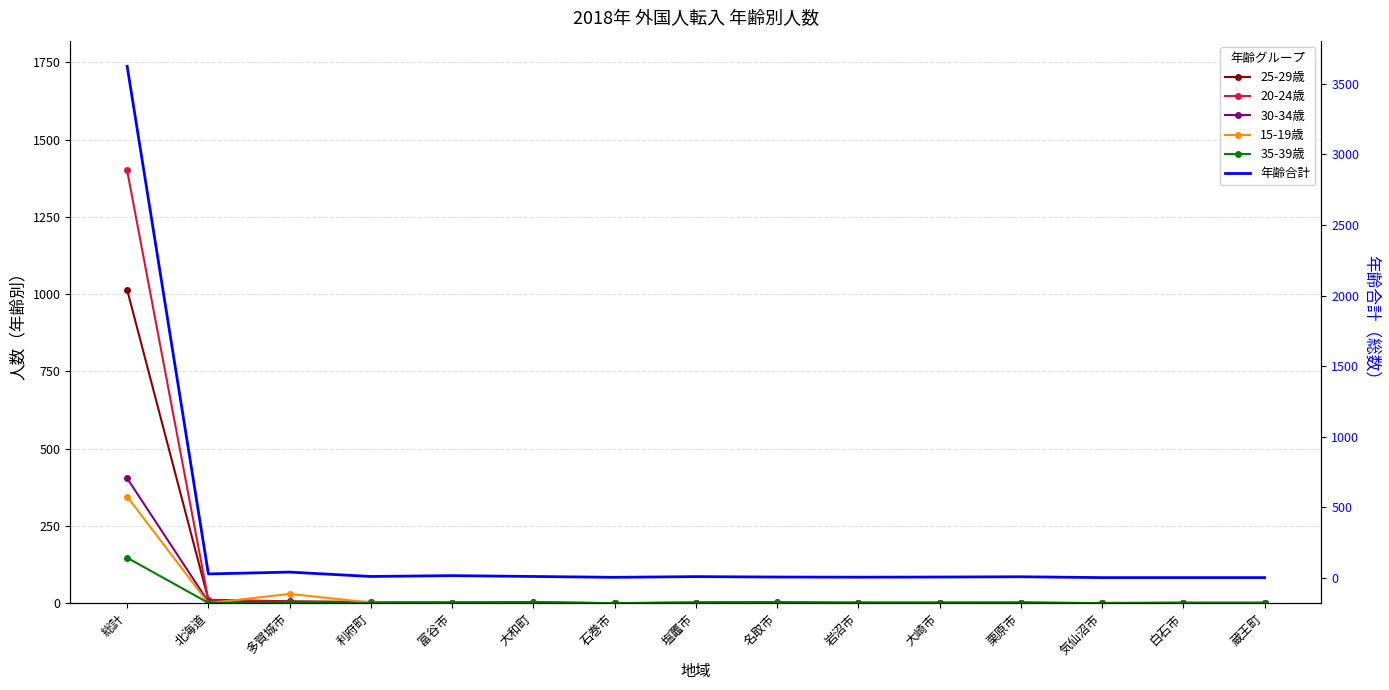

What is the minimum value for 年齢合計?

3